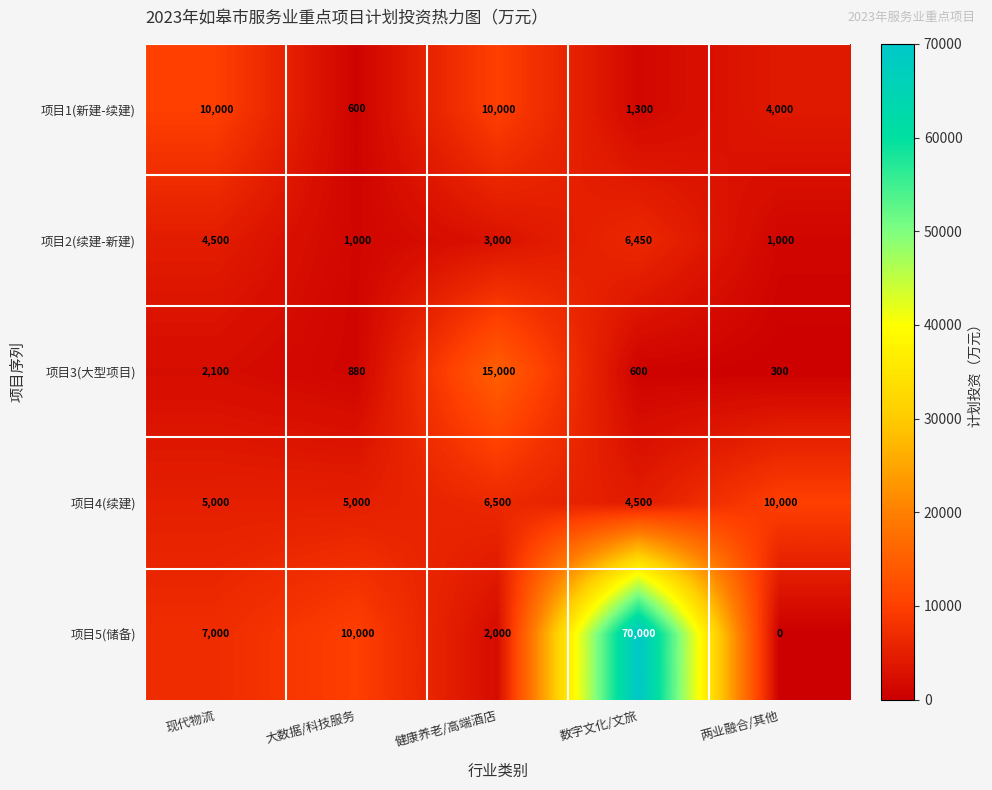

What is the average value of the 项目5(储备) series?

17800